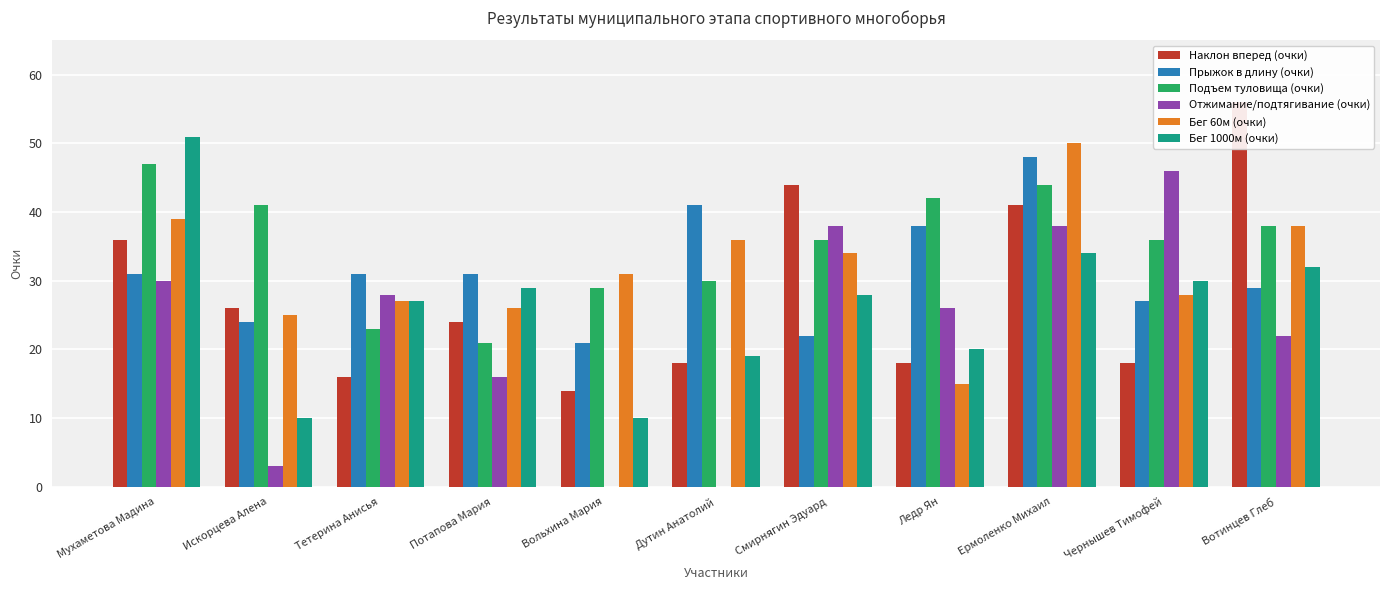

Rank the categories by Бег 1000м (очки) value from lowest to highest.

Искорцева Алена, Вольхина Мария, Дутин Анатолий, Ледр Ян, Тетерина Анисья, Смирнягин Эдуард, Потапова Мария, Чернышев Тимофей, Вотинцев Глеб, Ермоленко Михаил, Мухаметова Мадина